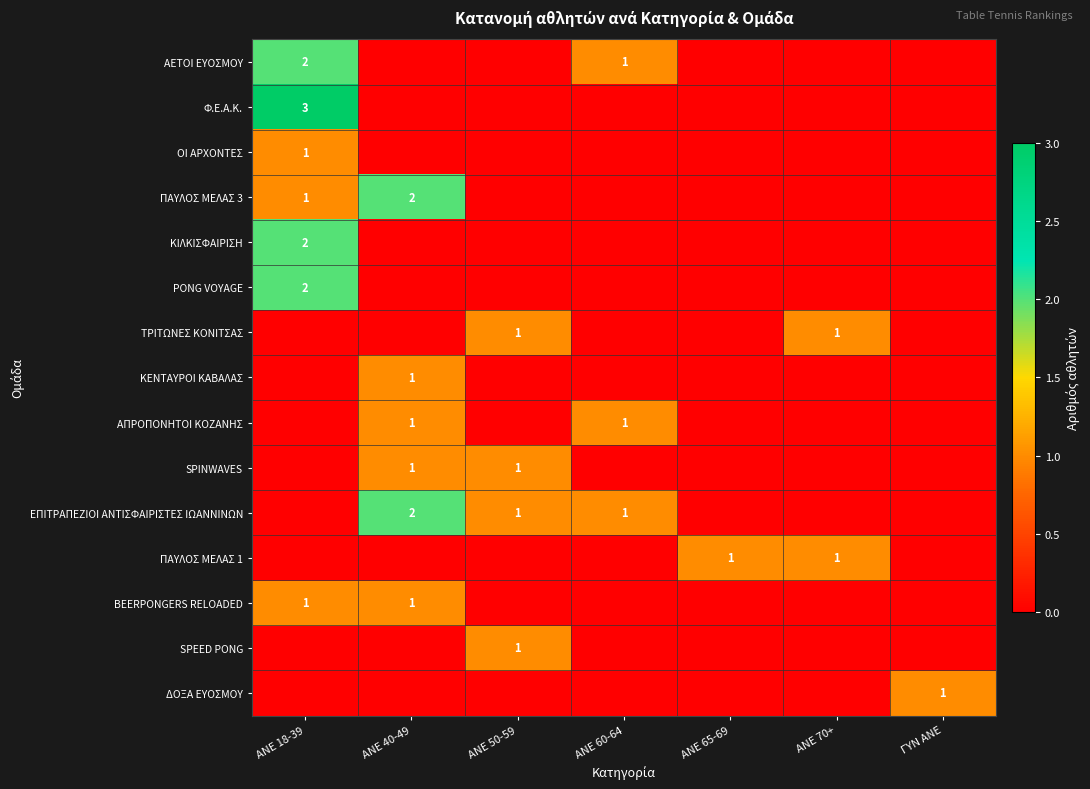

Count the number of data series in this chart.

15